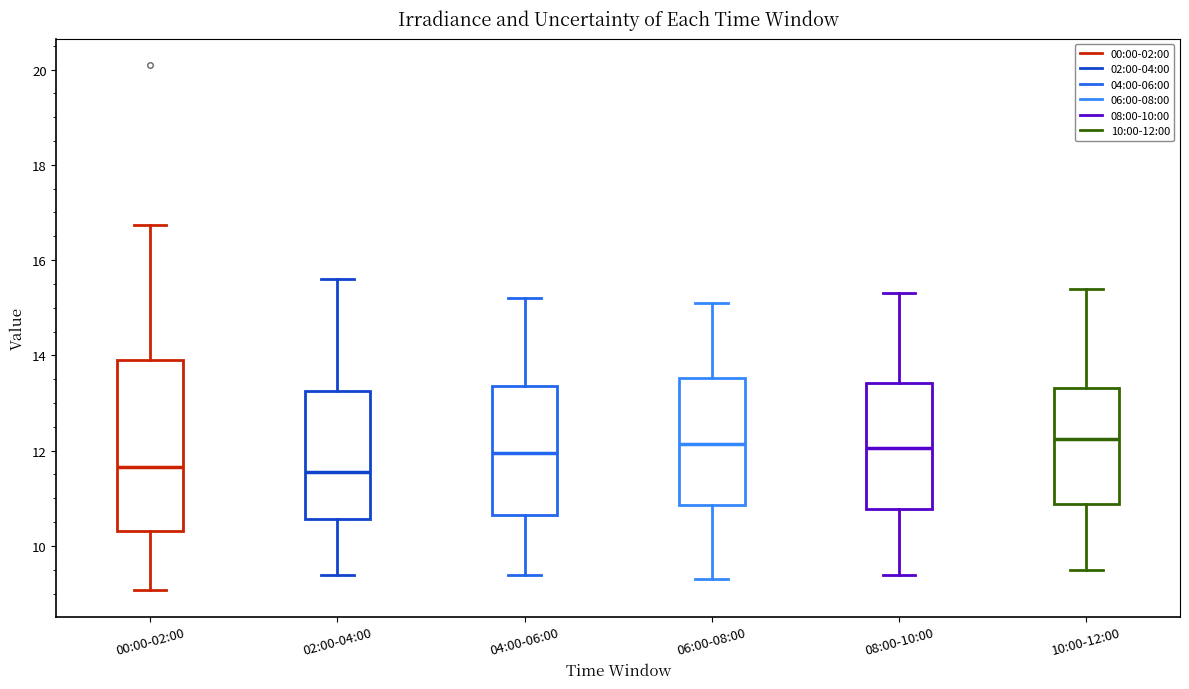

Reading left to right, read every box against the y-axis: the position of its median line, the range the box covers, and the ends of its whiskers. The values are not printed on the chart, so give them approximately, as read against the axis.

00:00-02:00: median 11.6, box 10.4 to 14.0, whiskers 9.0 to 16.8
02:00-04:00: median 11.6, box 10.6 to 13.2, whiskers 9.4 to 15.6
04:00-06:00: median 12.0, box 10.6 to 13.4, whiskers 9.4 to 15.2
06:00-08:00: median 12.2, box 10.8 to 13.6, whiskers 9.4 to 15.2
08:00-10:00: median 12.0, box 10.8 to 13.4, whiskers 9.4 to 15.4
10:00-12:00: median 12.2, box 10.8 to 13.4, whiskers 9.6 to 15.4